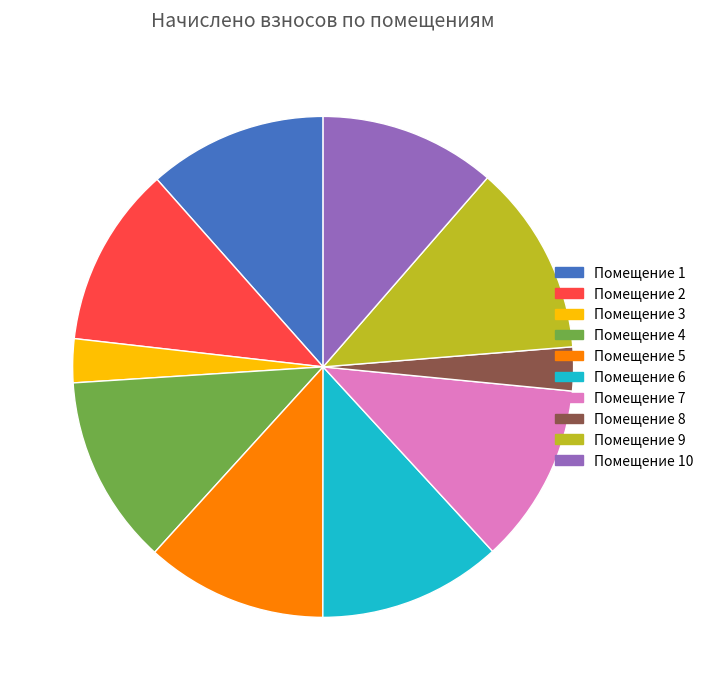

Is there a majority slice in this chart?

No